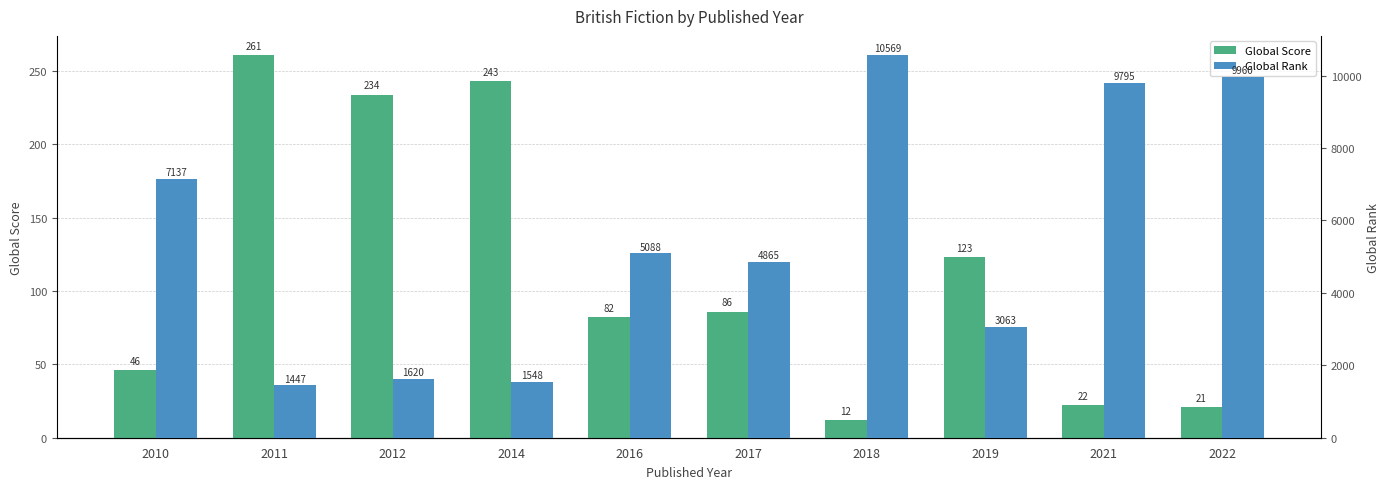

Which series changed the most between 2010 and 2012?

Global Rank